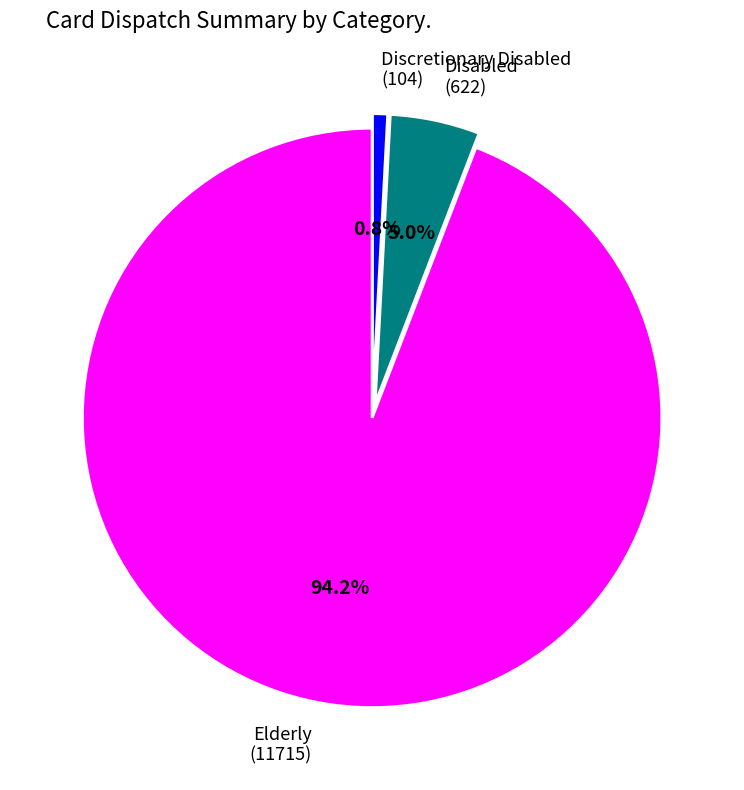

To the nearest percent, what is the difference between the Elderly and Discretionary Disabled slice percentages?

93%